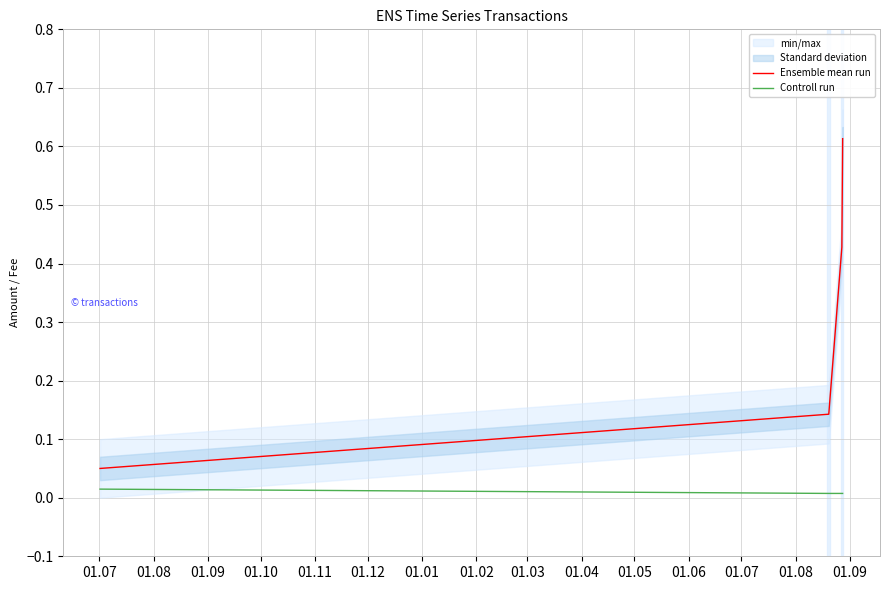

How many lines are shown in the chart?

2